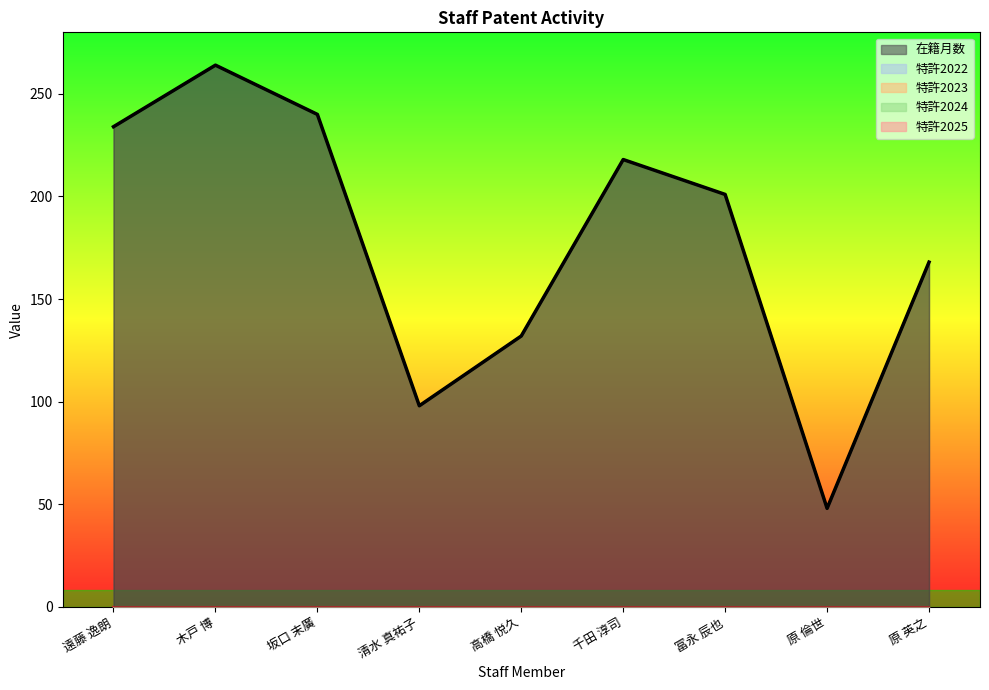

How many categories are shown in the chart?

9